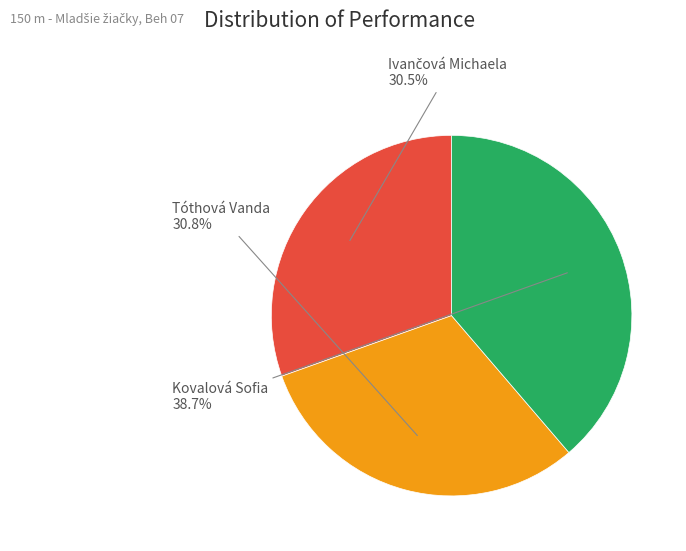

Is it true that Kovalová Sofia is 46% of the pie?

False